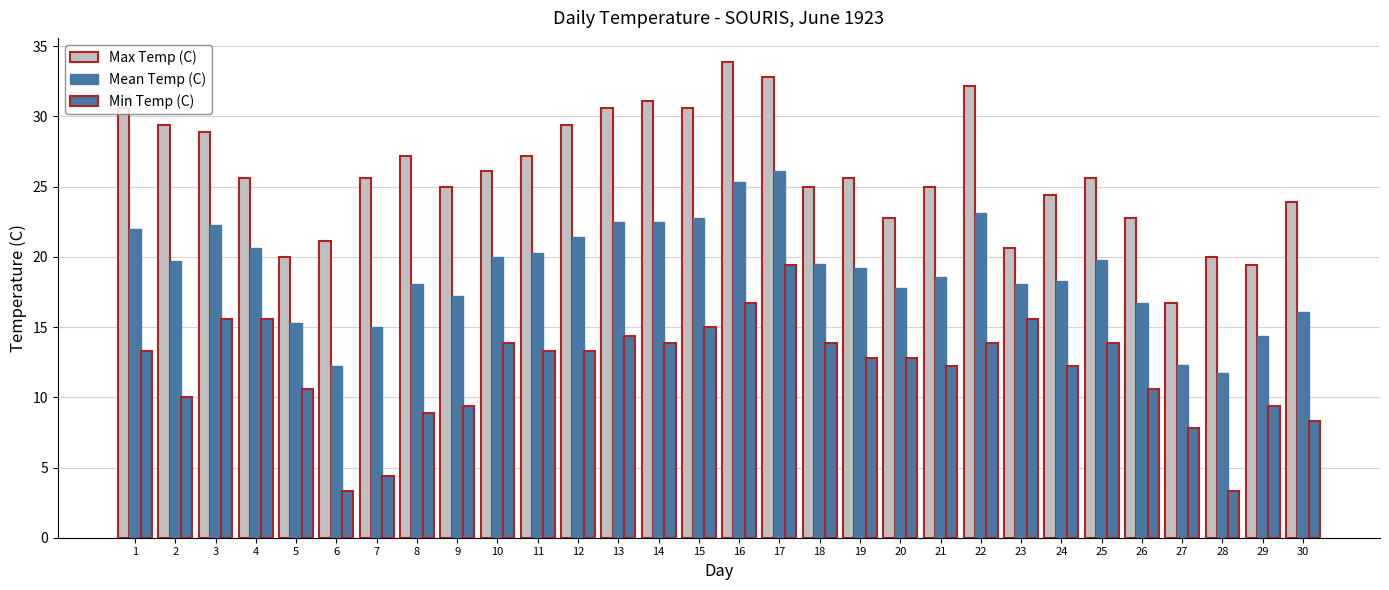

Does the chart contain stacked bars?

No